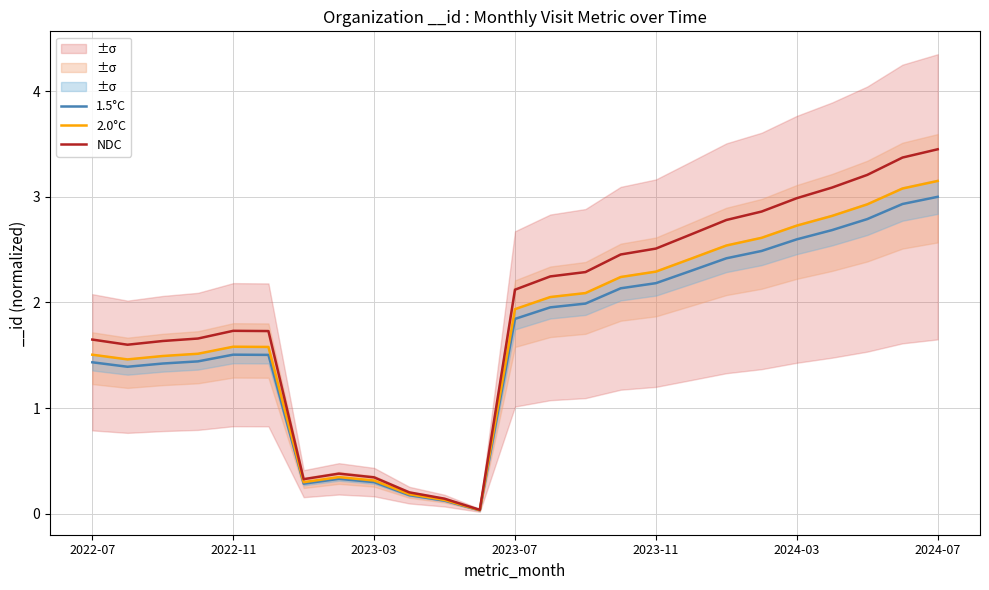

True or false: NDC has a value of 5.0 at 2024-07.

False